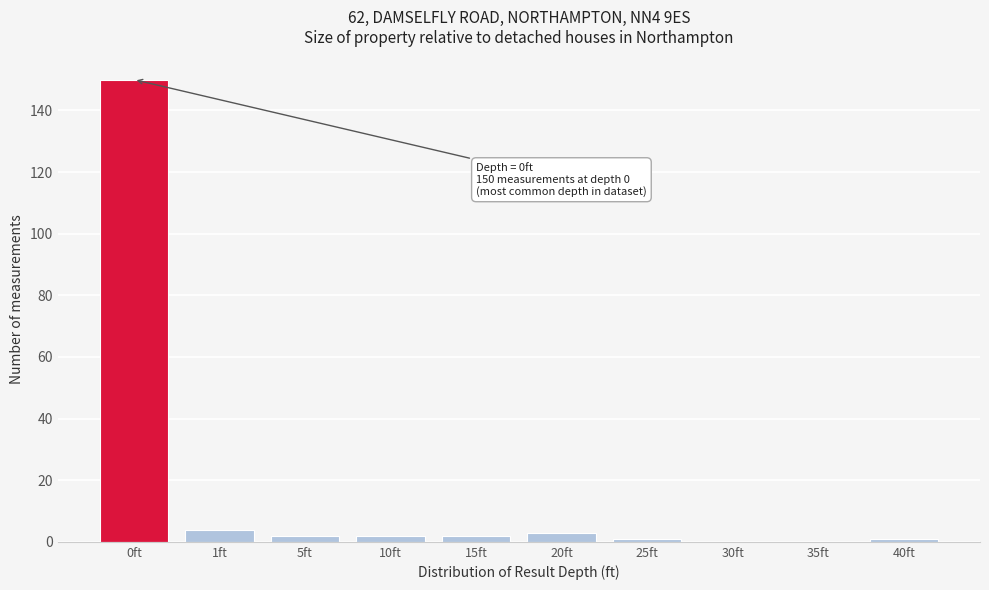

Reading left to right, what are all the values shown in this chart?

0ft=150	1ft=4	5ft=2	10ft=2	15ft=2	20ft=3	25ft=1	30ft=0	35ft=0	40ft=1